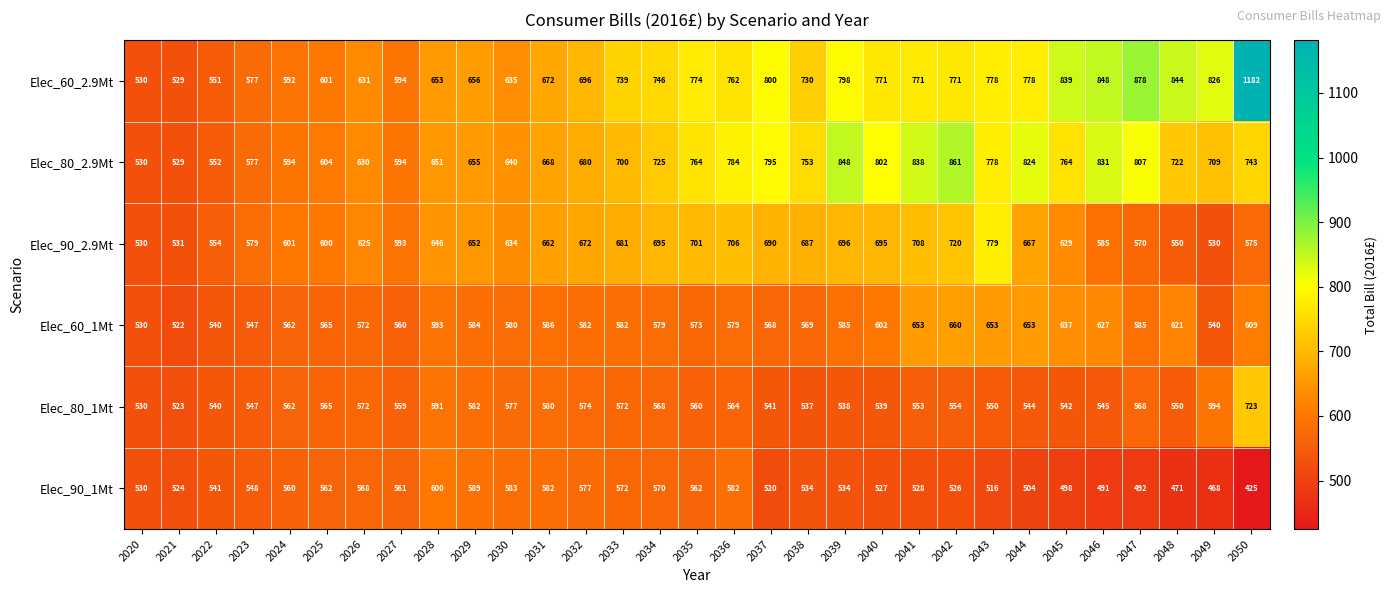

The Elec_80_2.9Mt series shows 725 at 2034. True or false?

True